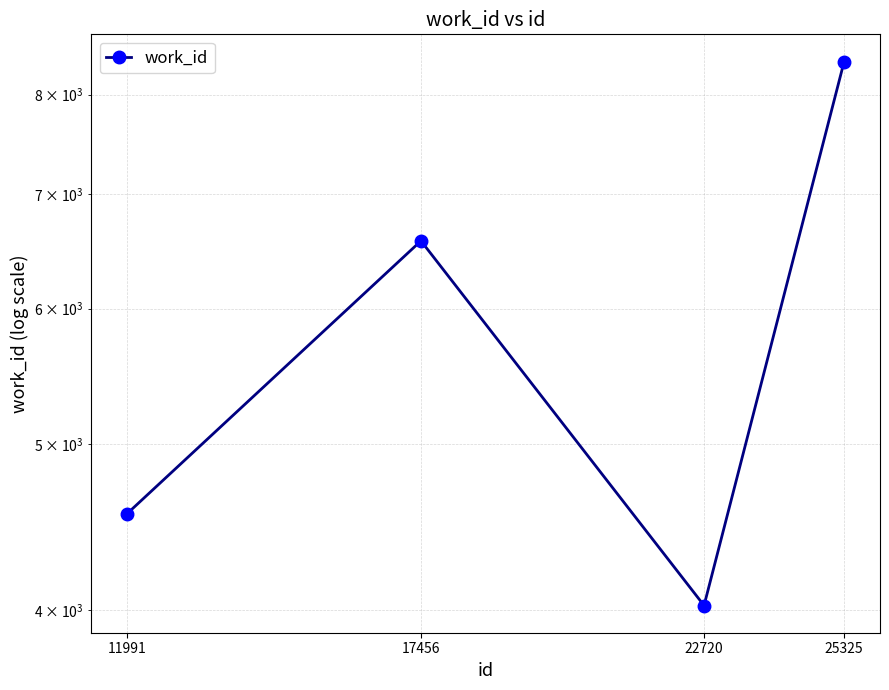

Where is the first local maximum?

17456